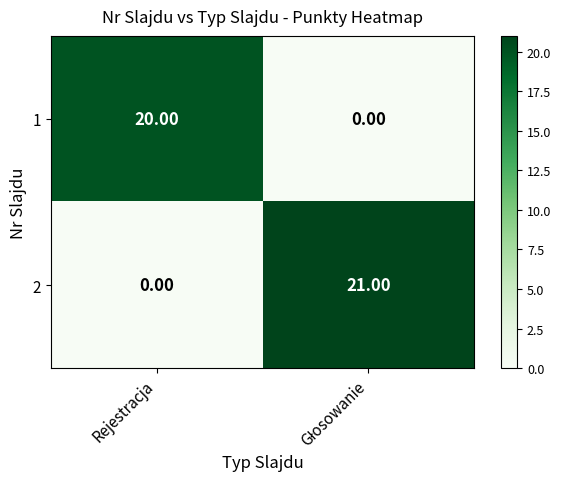

What is the difference between the maximum and minimum values in the 1 series?

20